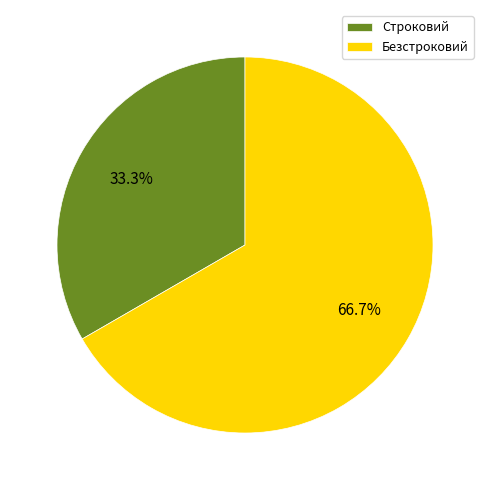

Which category accounts for the majority?

Безстроковий